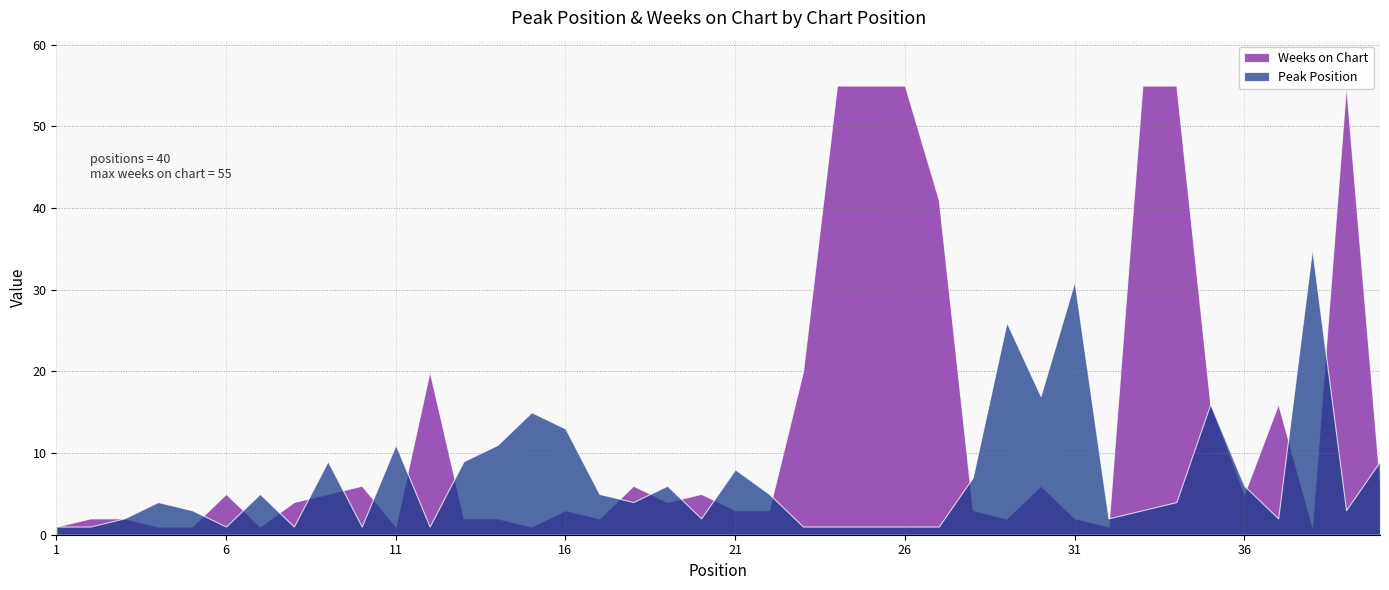

Rank the series at 40 from lowest to highest value.

Weeks on Chart, Peak Position